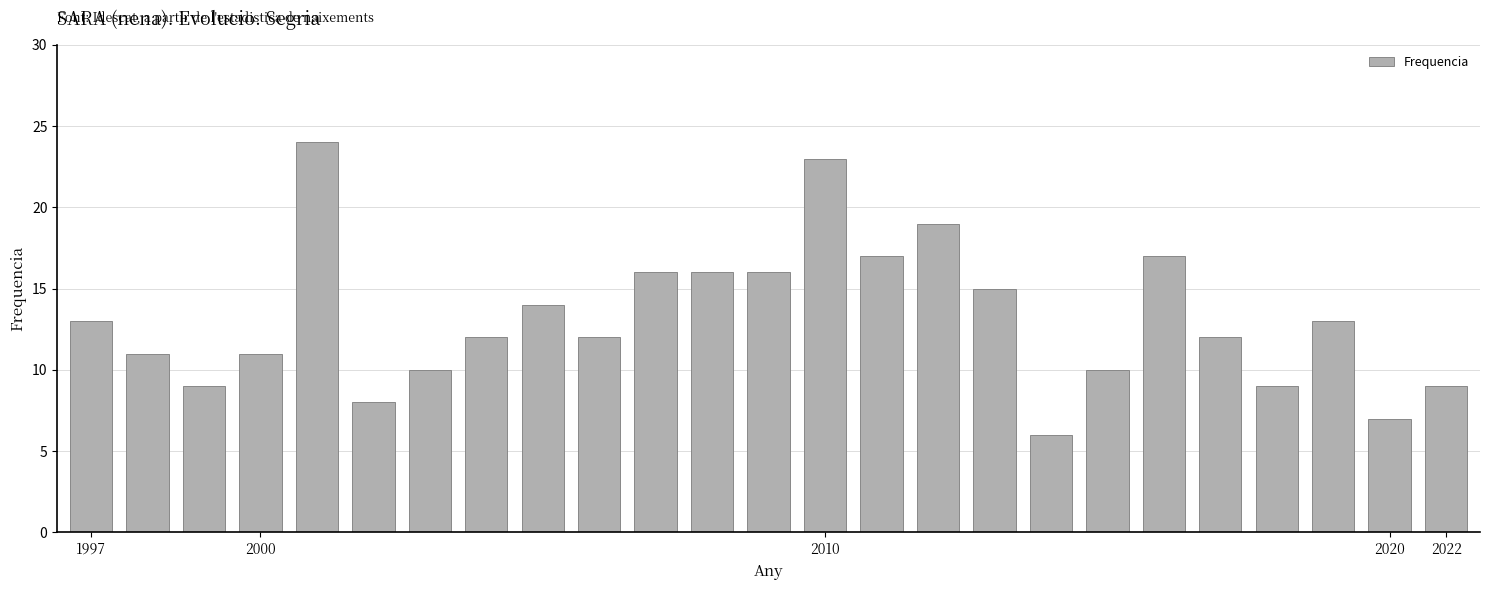

What is the value of the 4th bar from the left?

11